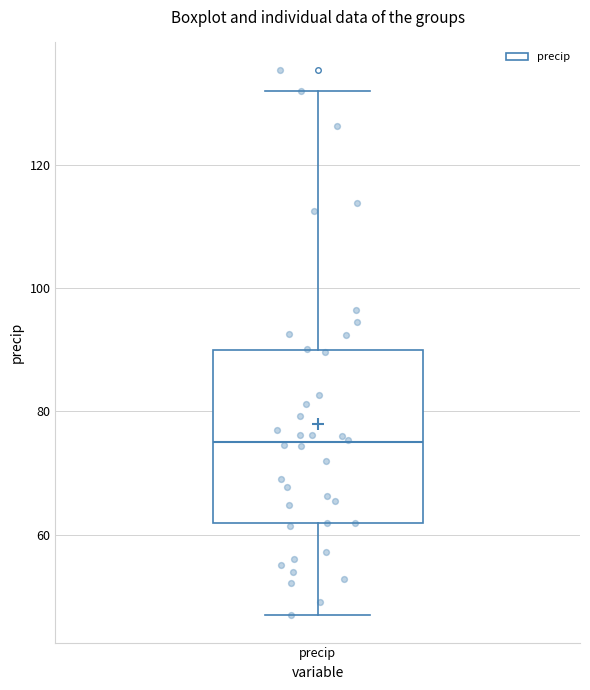

Transcribe this box plot: give where the median line is, the range the box spans, and where the two whiskers end, as read against the y-axis. The values are not printed on the chart, so give them approximately, as read against the axis.

median 74, box 62 to 90, whiskers 46 to 132